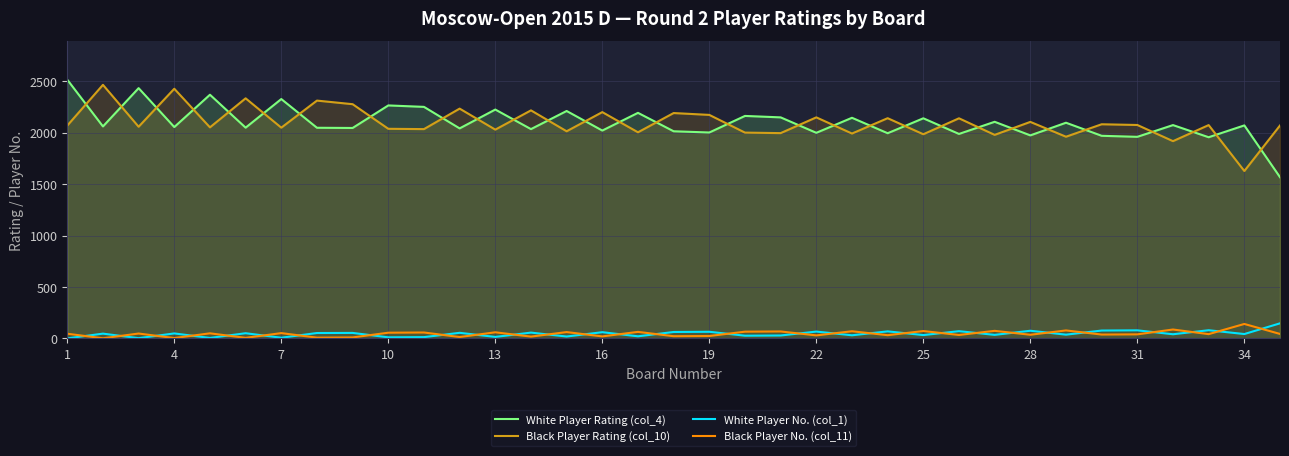

Reading right to left, list all the values displayed in this chart.

White Player Rating (col_4): 1567	2070	1955	2073	1959	1969	2096	1973	2105	1987	2139	1994	2144	1998	2148	2162	2001	2013	2192	2020	2210	2034	2224	2041	2250	2264	2045	2047	2326	2048	2368	2054	2432	2060	2514
Black Player Rating (col_10): 2069	1627	2073	1917	2074	2081	1960	2104	1978	2139	1984	2140	1991	2148	1995	2000	2172	2190	2003	2199	2013	2216	2029	2233	2034	2037	2276	2311	2048	2333	2051	2426	2057	2464	2068
White Player No. (col_1): 147	43	80	41	79	77	37	75	35	71	33	69	31	67	29	27	65	63	21	61	19	57	15	55	13	11	54	53	7	51	5	49	3	47	1
Black Player No. (col_11): 44	141	42	87	40	38	78	36	74	34	72	32	70	30	68	66	24	22	64	20	62	18	60	14	58	56	10	8	52	6	50	4	48	2	46